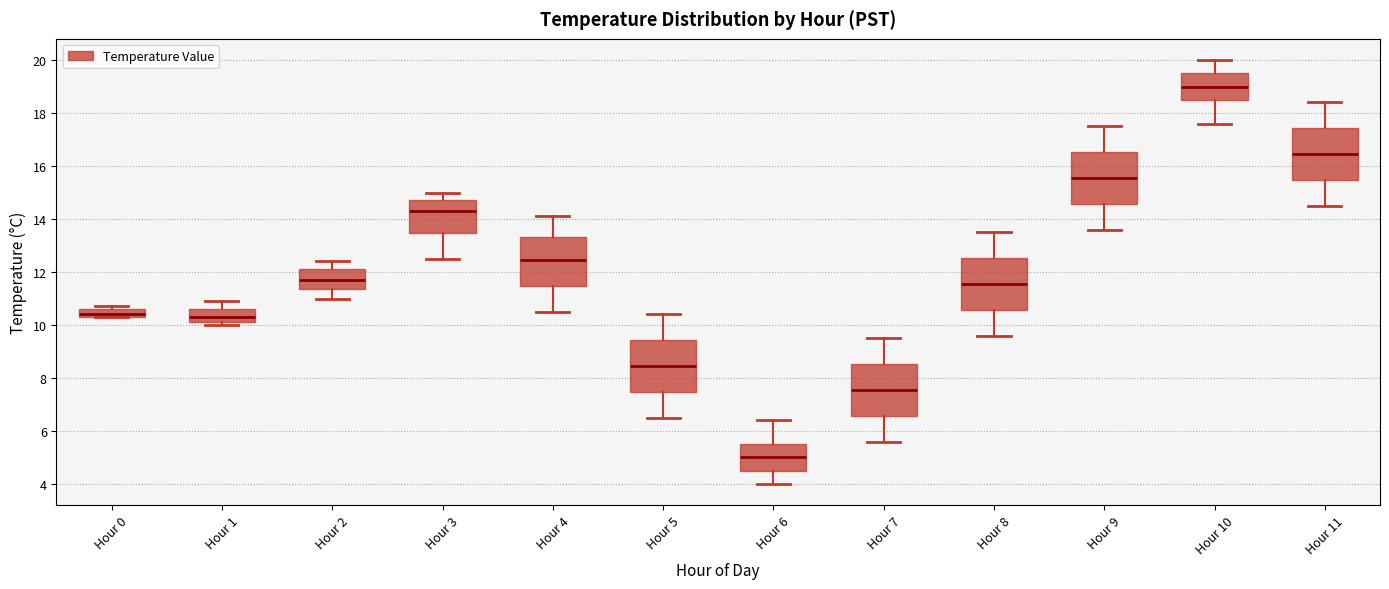

Which box has the highest median line?

Hour 10